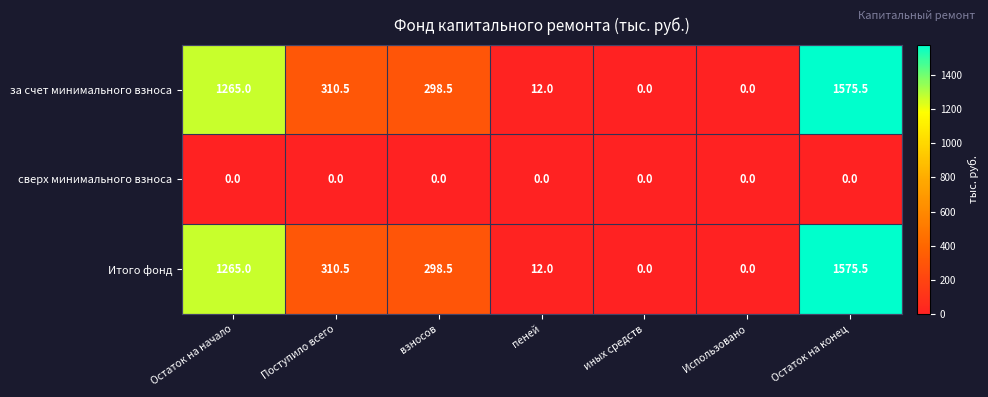

Count the number of categories in the chart.

7